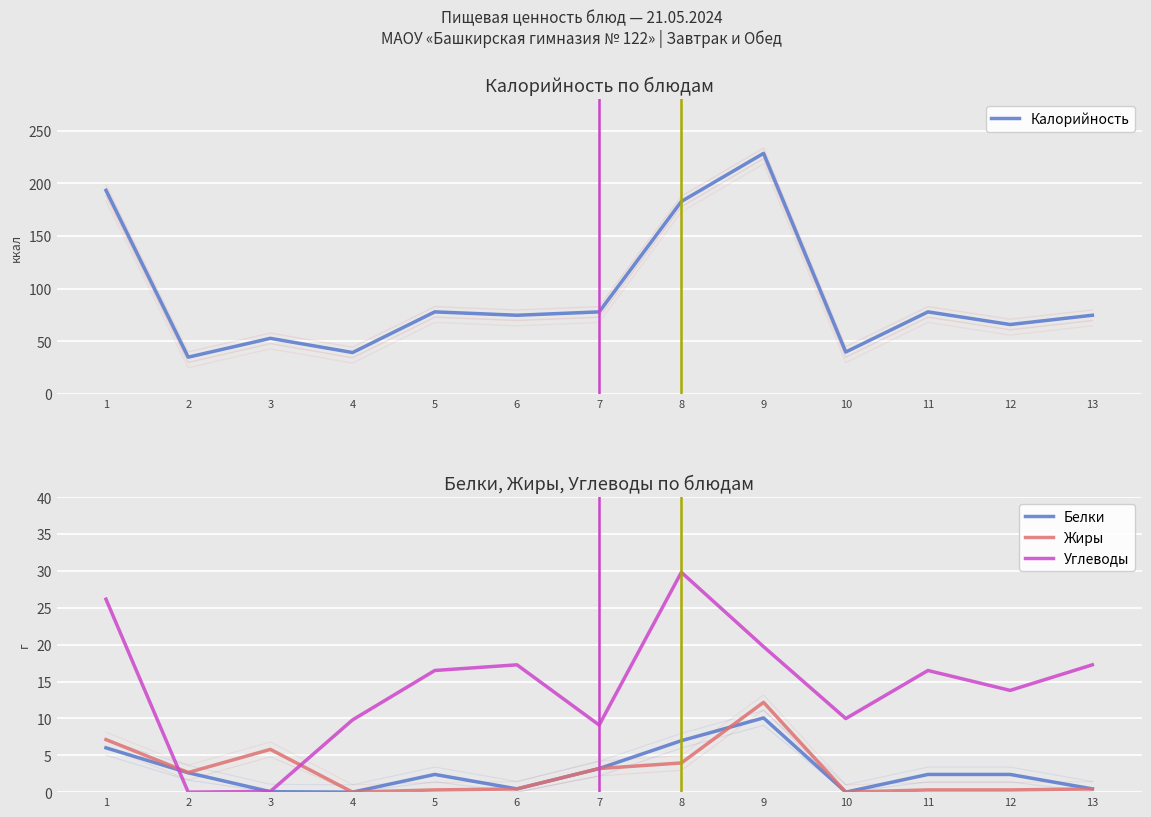

Which has a higher value, 10 or 4?

10